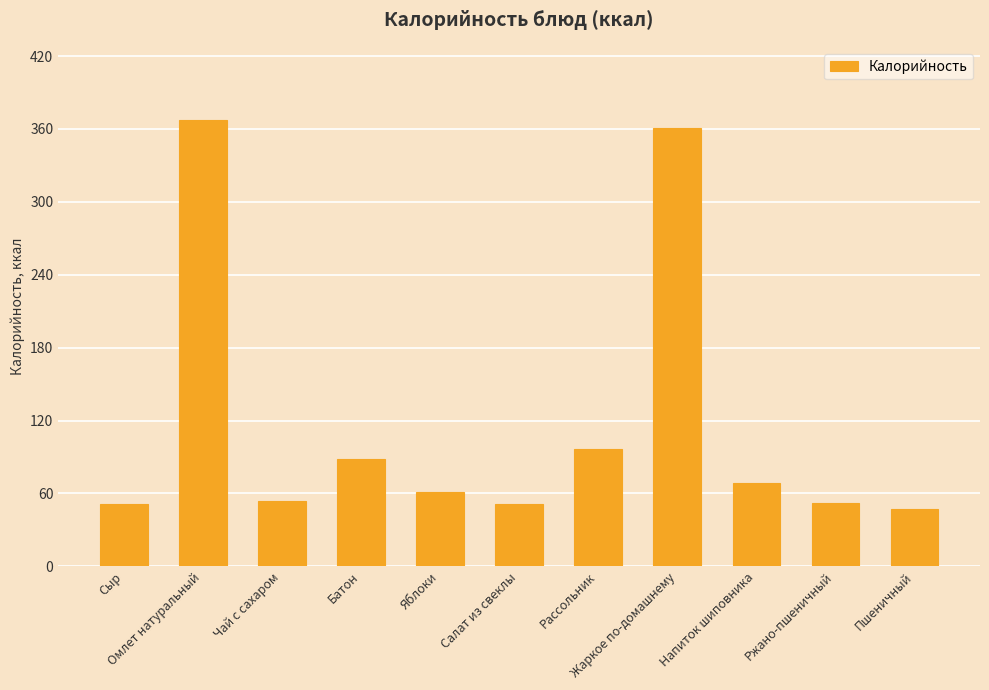

At which label does the data first exceed 61?

Омлет натуральный